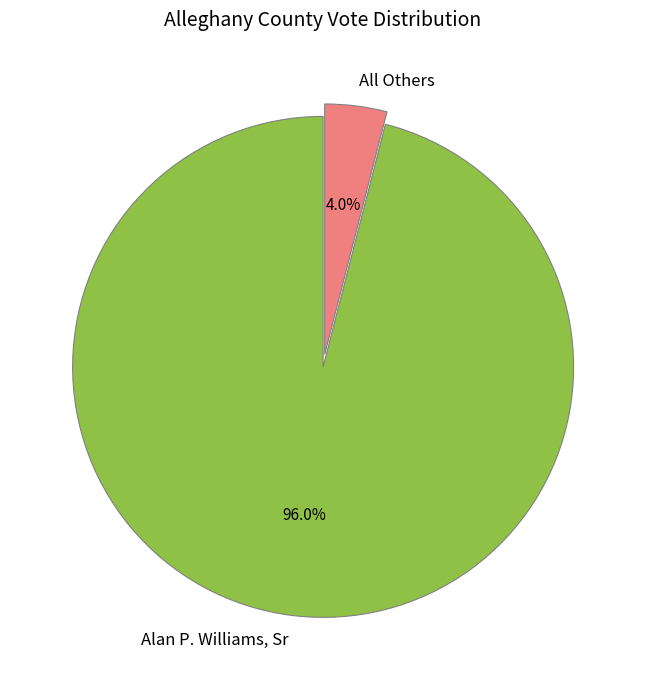

What portion of the pie excludes Alan P. Williams, Sr?

4.0%